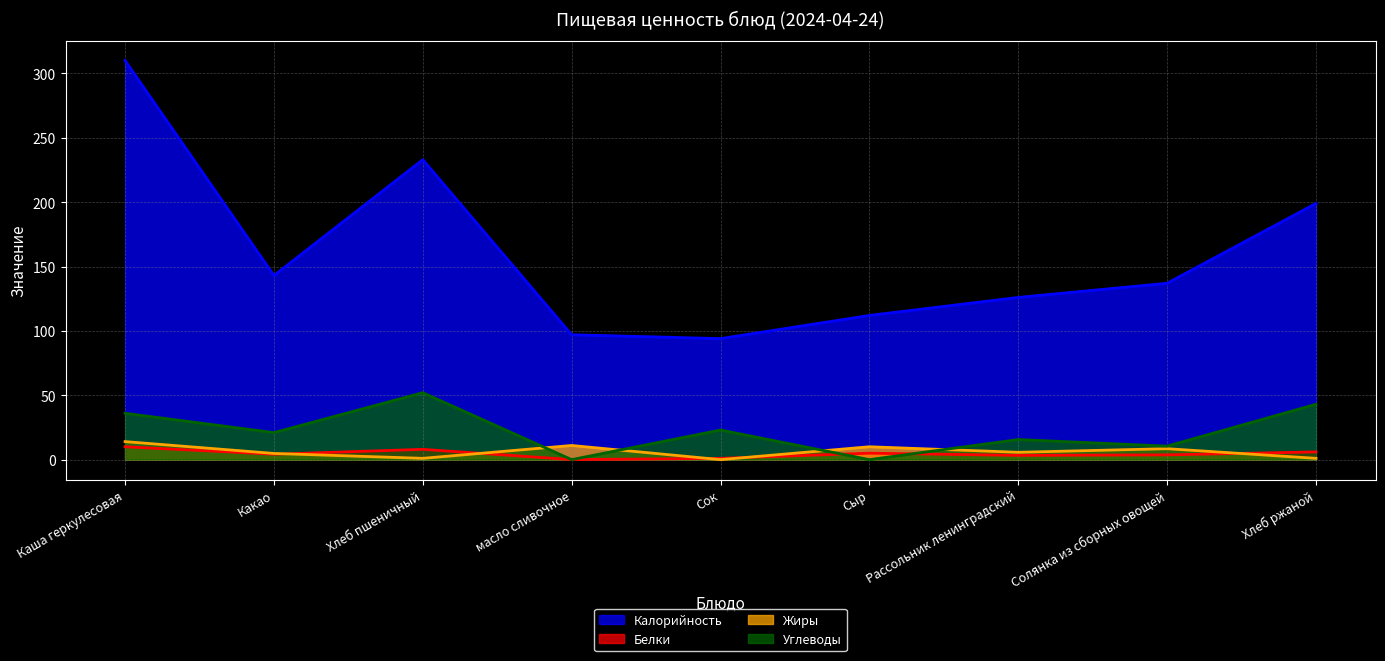

Which series ends up on top after the final intersection of Жиры and Белки?

Белки